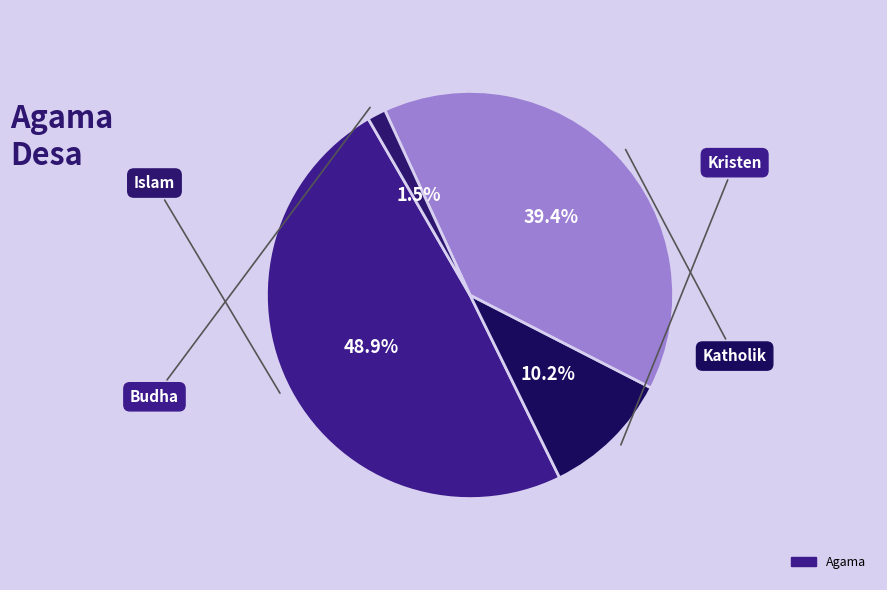

Which slice is the largest?

Islam